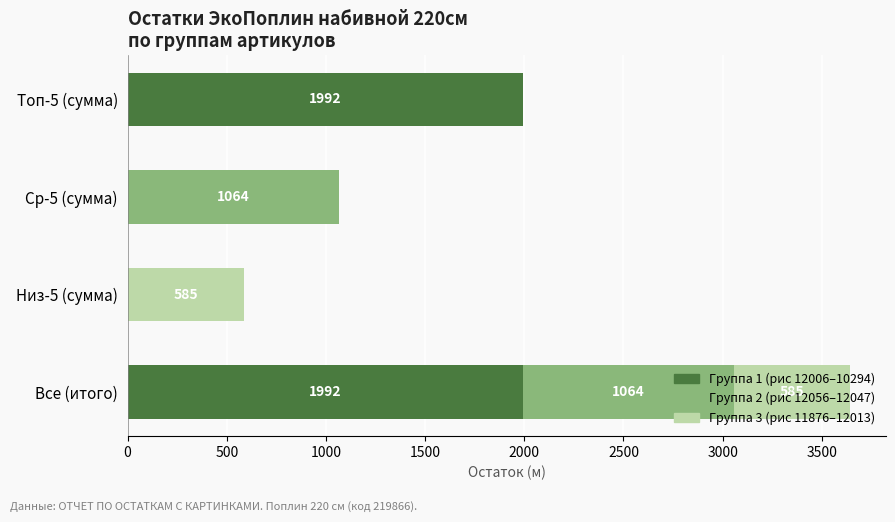

How many distinct data groups are displayed?

3